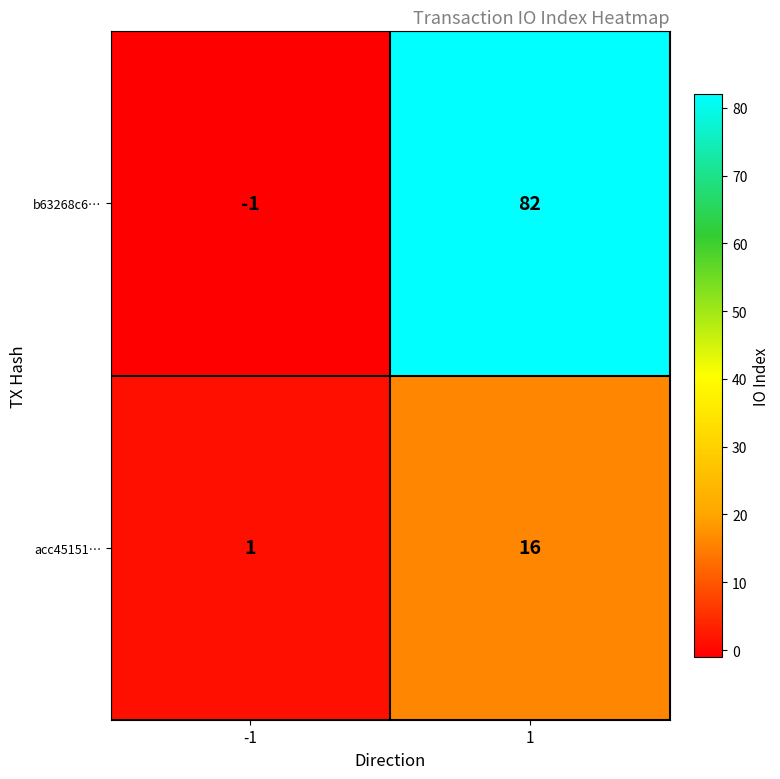

How many data points in b63268c6… are less than 82?

1